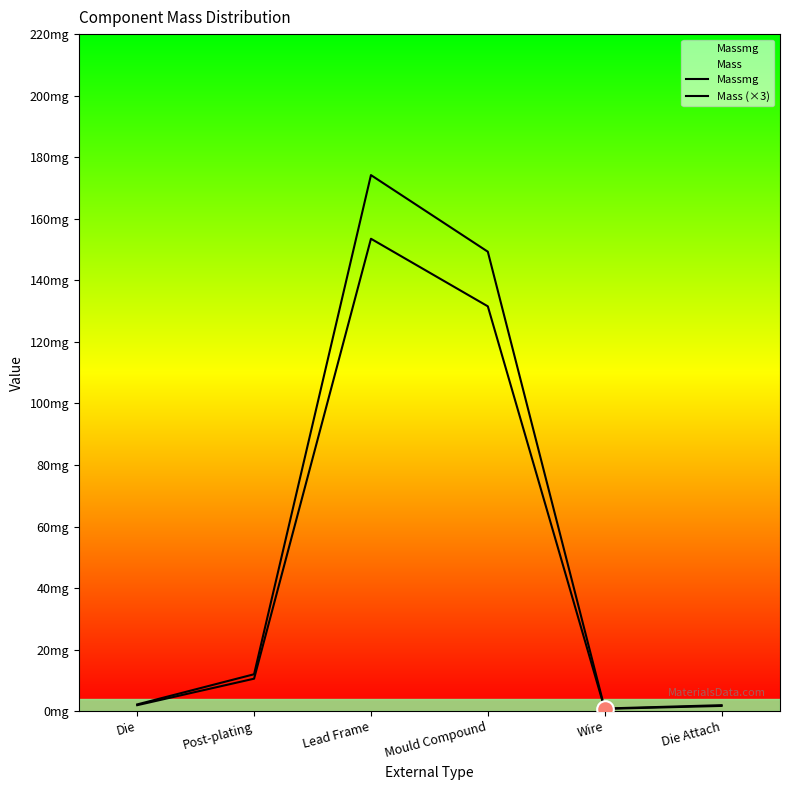

How many interior local peaks does the Massmg series have?

1